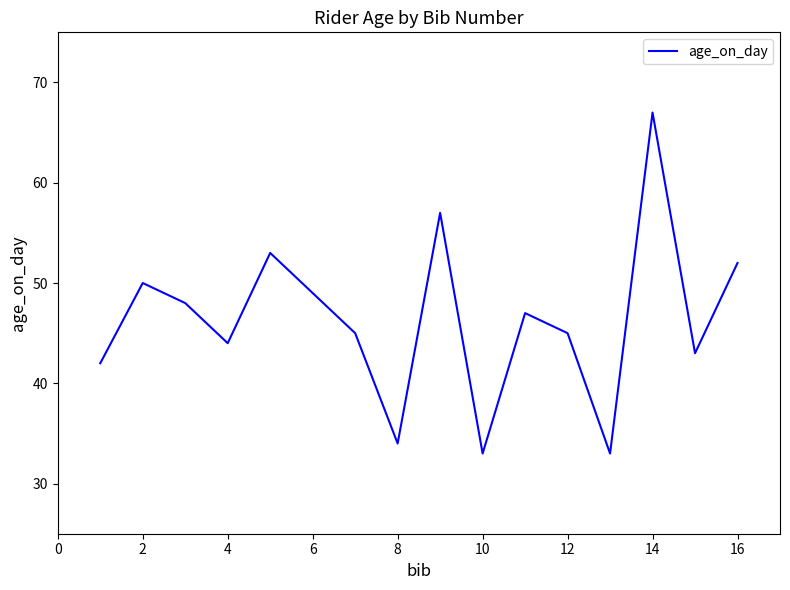

What is the maximum value shown in the chart?

67